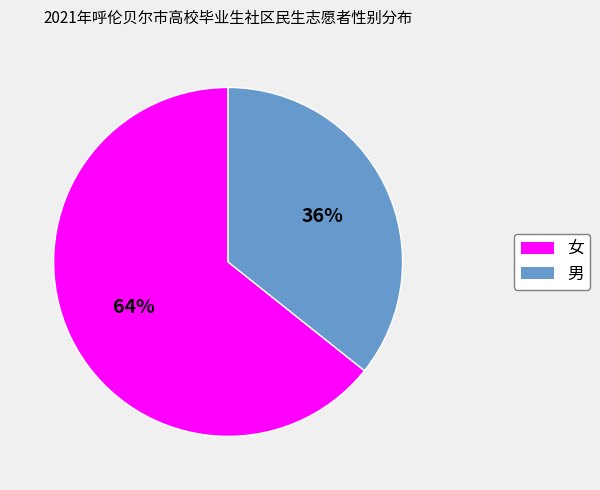

To the nearest percent, what is the combined percentage of 女 and 男?

100%